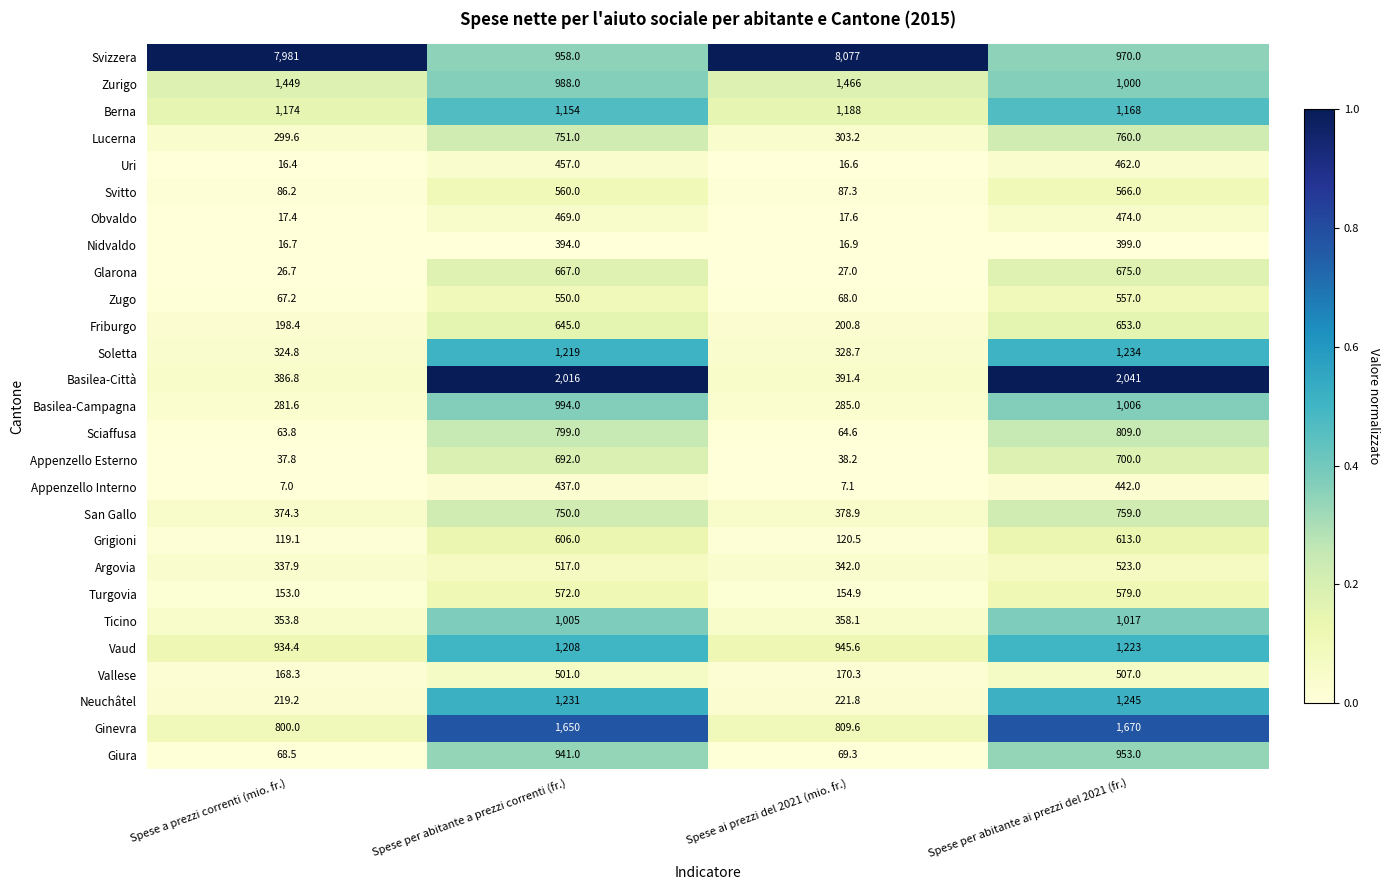

At Spese ai prezzi del 2021 (mio. fr.), list the series in order from smallest to largest.

Appenzello Interno, Uri, Nidvaldo, Obvaldo, Glarona, Appenzello Esterno, Sciaffusa, Zugo, Giura, Svitto, Grigioni, Turgovia, Vallese, Friburgo, Neuchâtel, Basilea-Campagna, Lucerna, Soletta, Argovia, Ticino, San Gallo, Basilea-Città, Ginevra, Vaud, Berna, Zurigo, Svizzera